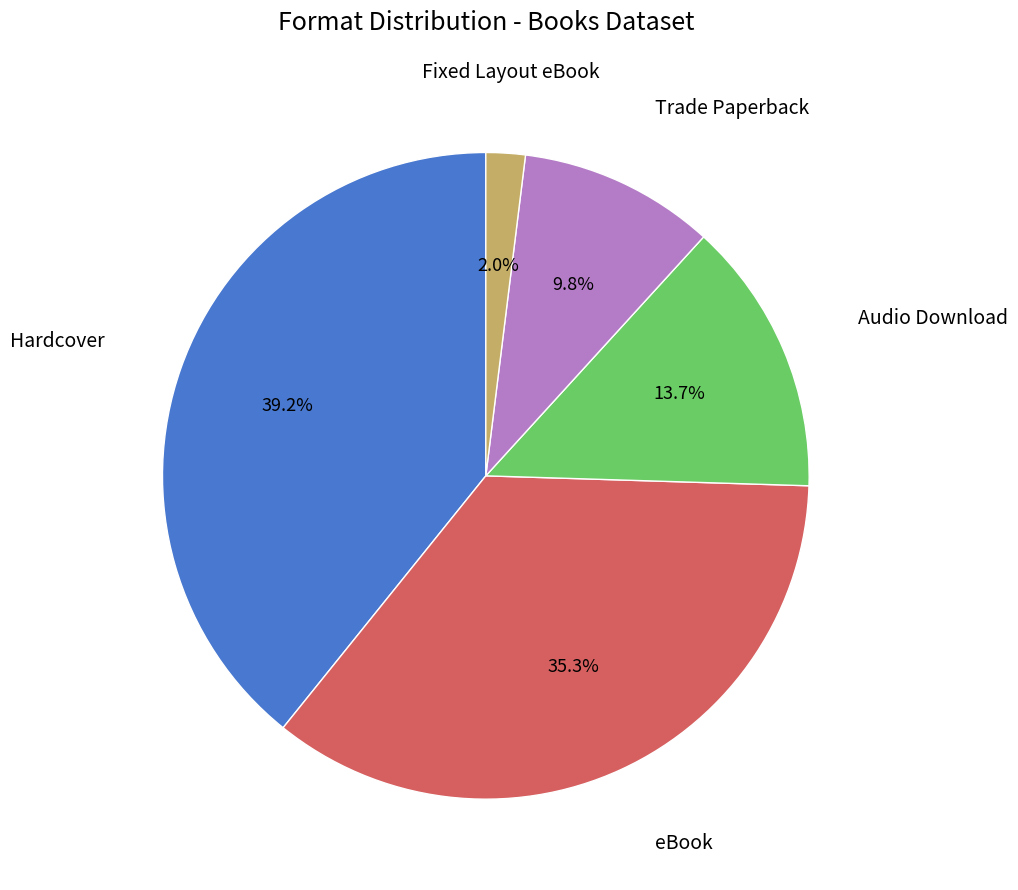

To the nearest percent, what portion does eBook represent?

35%